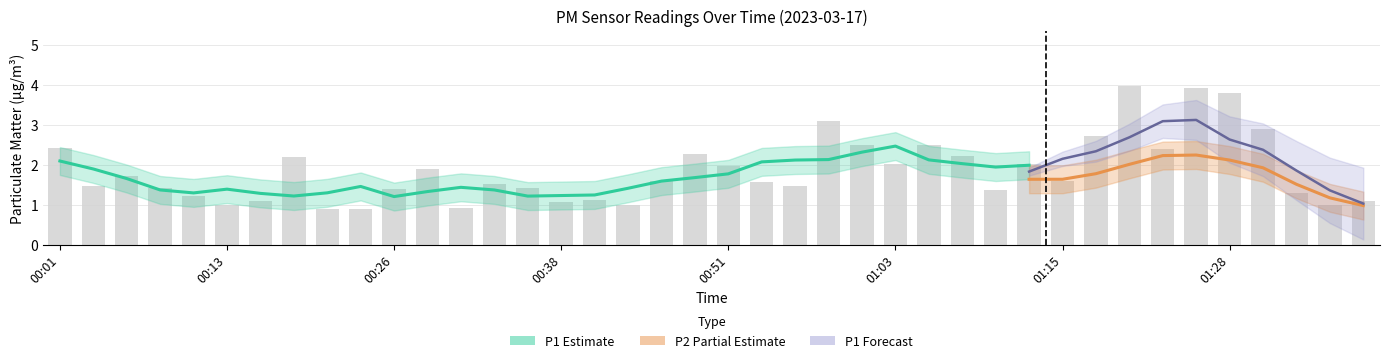

Is it true that the value at 00:23 is 0.9?

True